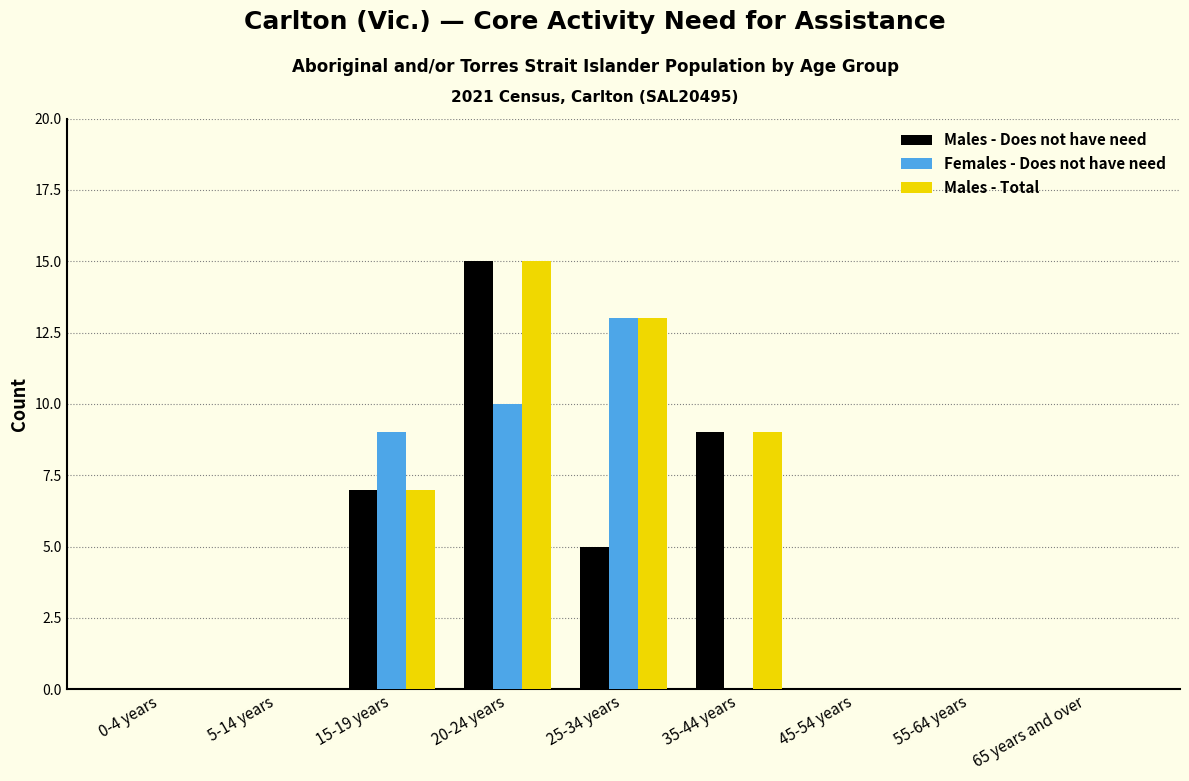

Reading right to left, what are all the values shown in this chart?

Males - Does not have need: 65 years and over=0	55-64 years=0	45-54 years=0	35-44 years=9	25-34 years=5	20-24 years=15	15-19 years=7	5-14 years=0	0-4 years=0
Females - Does not have need: 65 years and over=0	55-64 years=0	45-54 years=0	35-44 years=0	25-34 years=13	20-24 years=10	15-19 years=9	5-14 years=0	0-4 years=0
Males - Total: 65 years and over=0	55-64 years=0	45-54 years=0	35-44 years=9	25-34 years=13	20-24 years=15	15-19 years=7	5-14 years=0	0-4 years=0